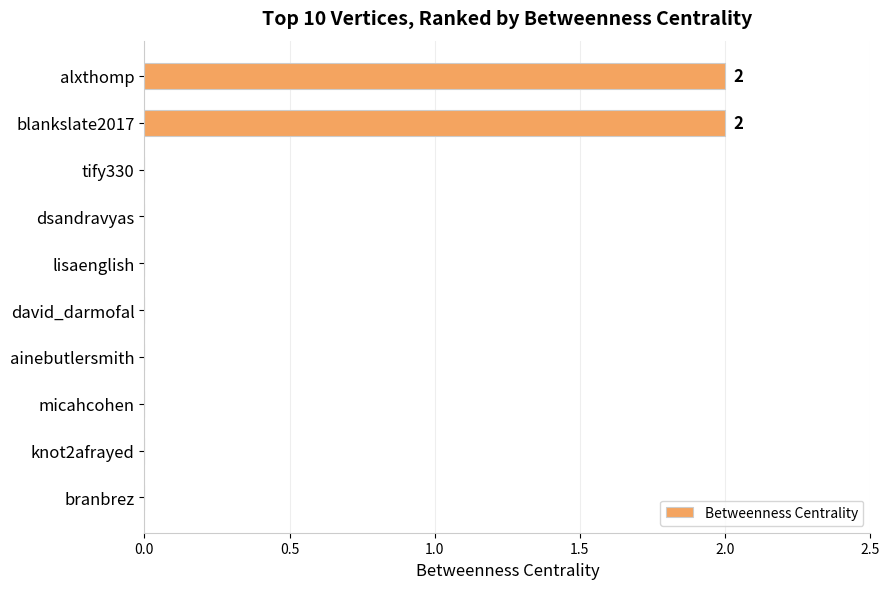

How many series are shown in this chart?

1